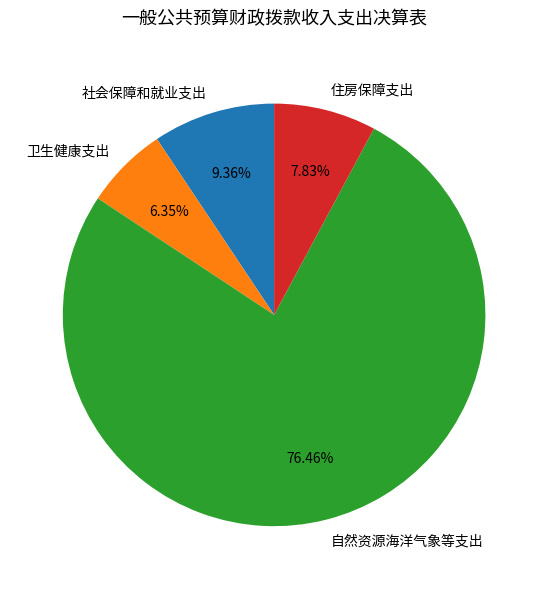

To the nearest percent, what percentage of the pie is 自然资源海洋气象等支出?

76%